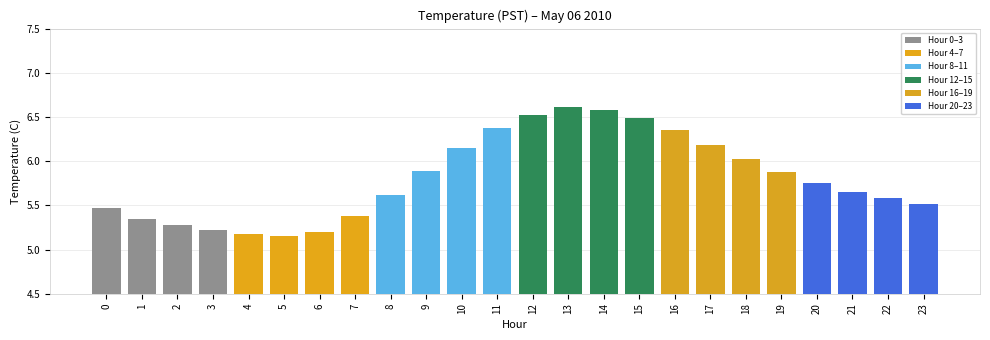

Where is the data nearest to the value 5?

5